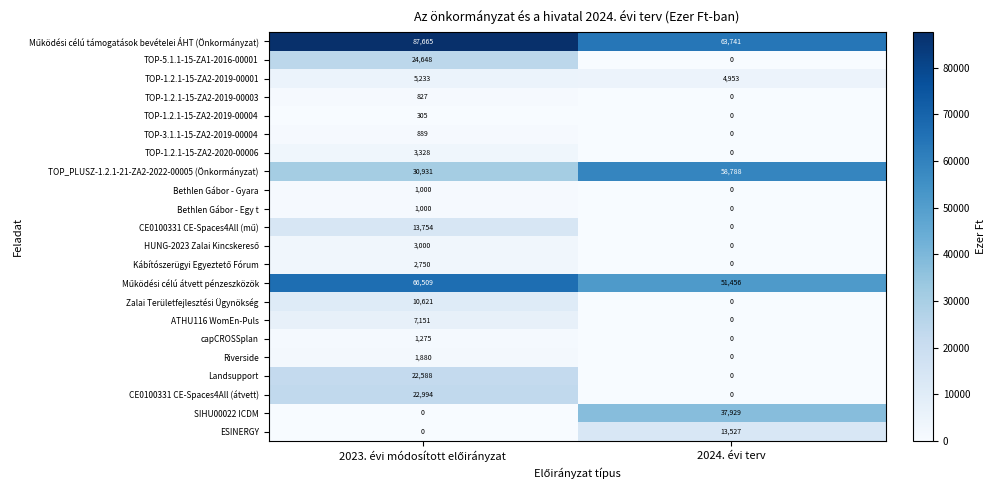

Which series has the widest spread of values?

SIHU00022 ICDM